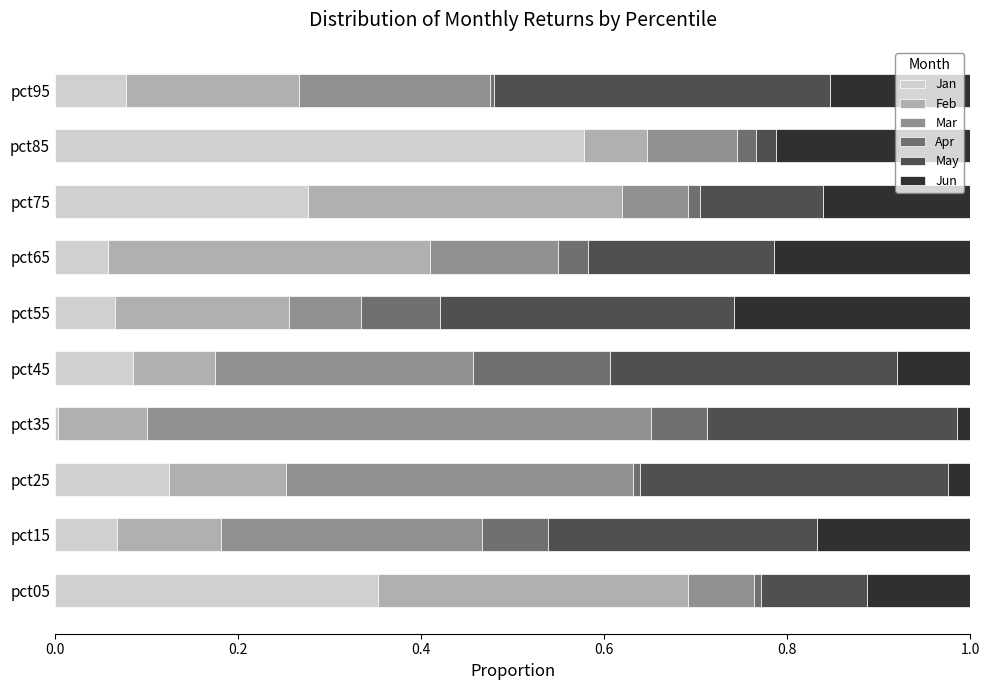

What are all the series names shown in the legend?

Jan, Feb, Mar, Apr, May, Jun